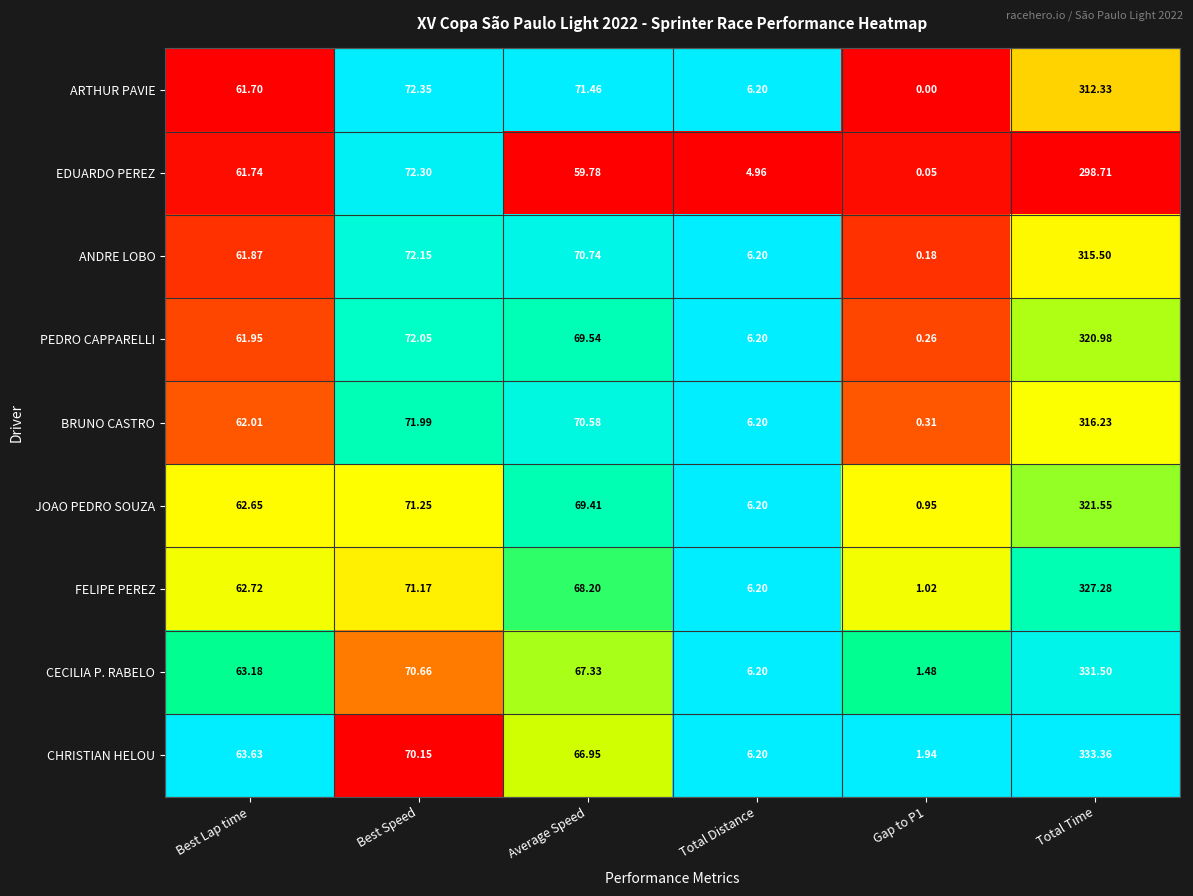

Which series has the largest range (max minus min)?

CHRISTIAN HELOU